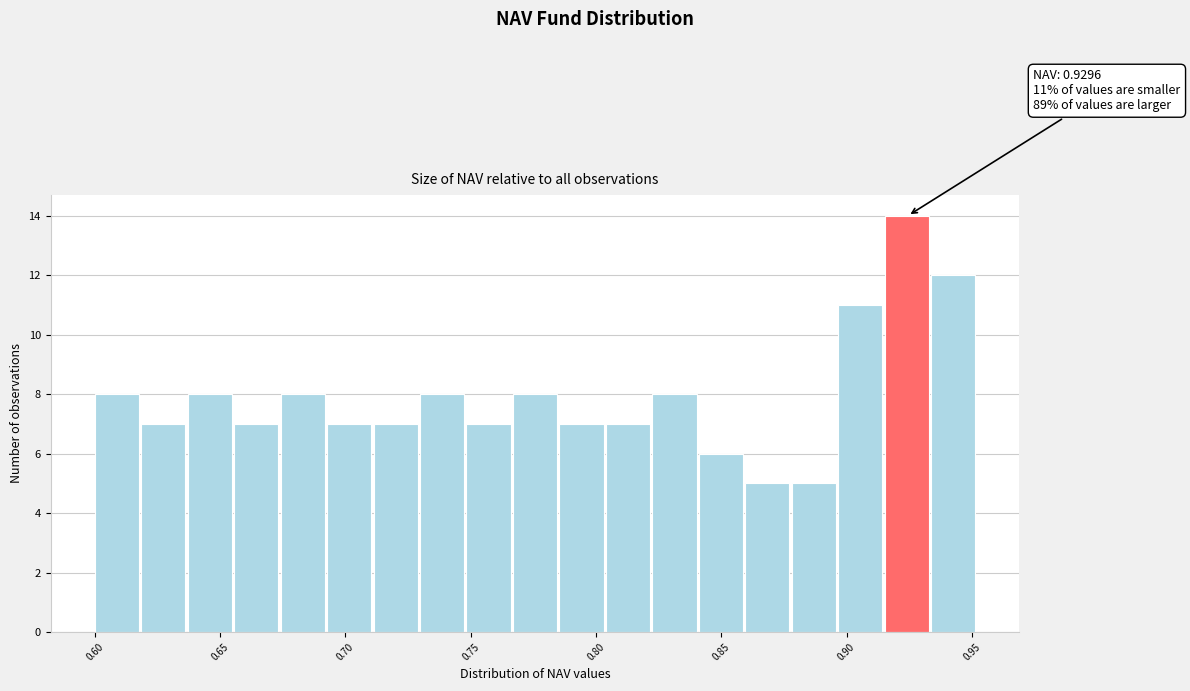

Around what value on the x-axis is the tallest bar? Give the approximate position of its centre, as read against the axis.

0.925